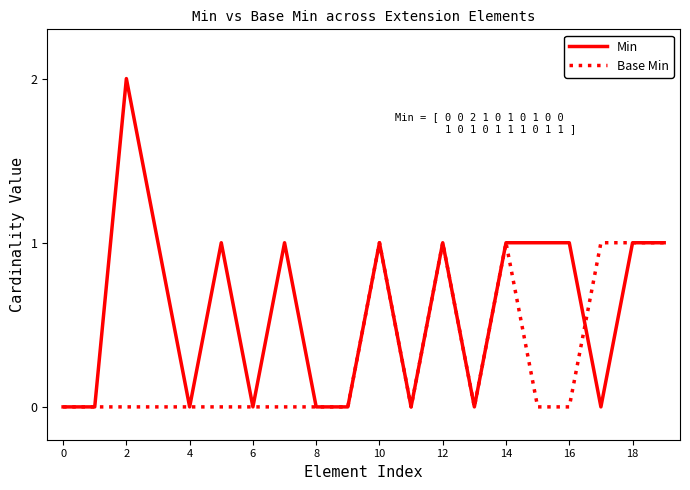

Rank the series by their maximum value, from highest to lowest.

Min, Base Min